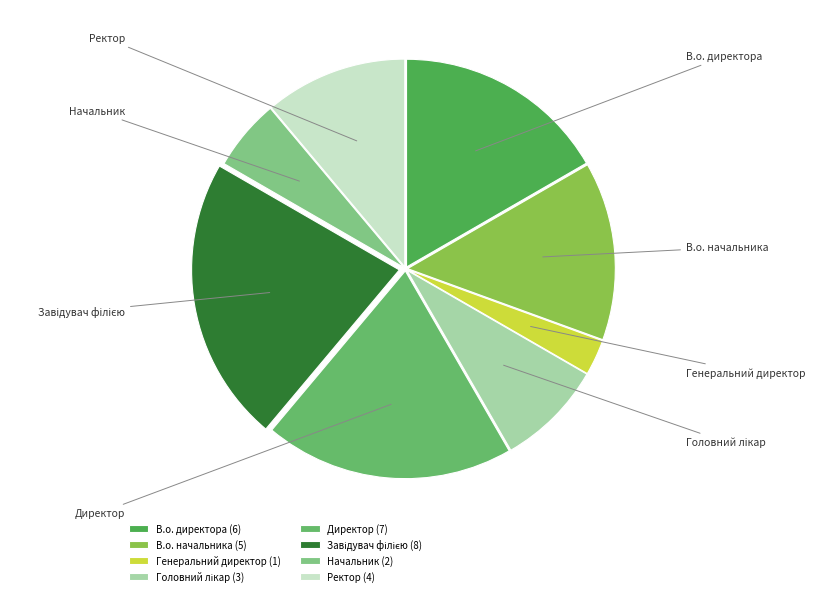

How many slices are in this pie chart?

8